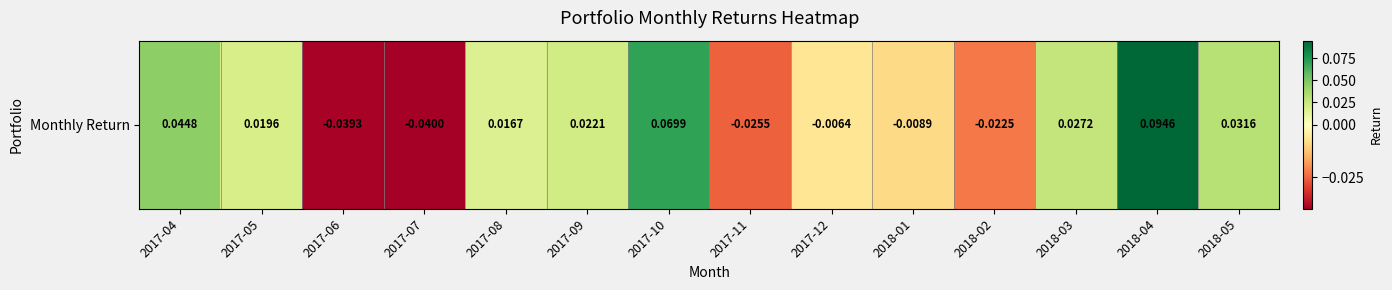

What is the difference between the maximum and minimum values?

0.1